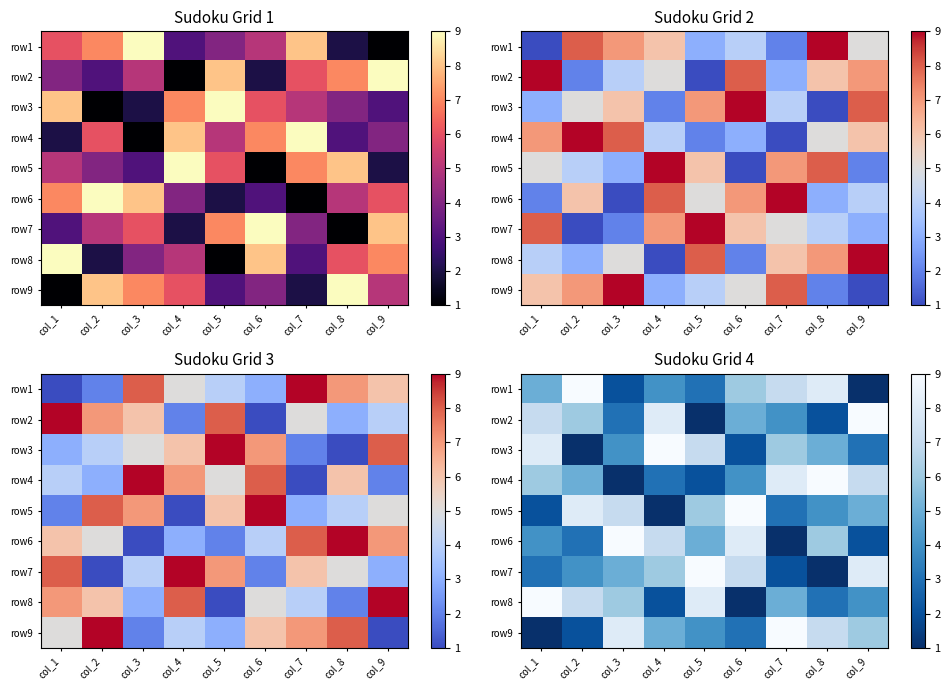

What is the greatest value displayed?

9